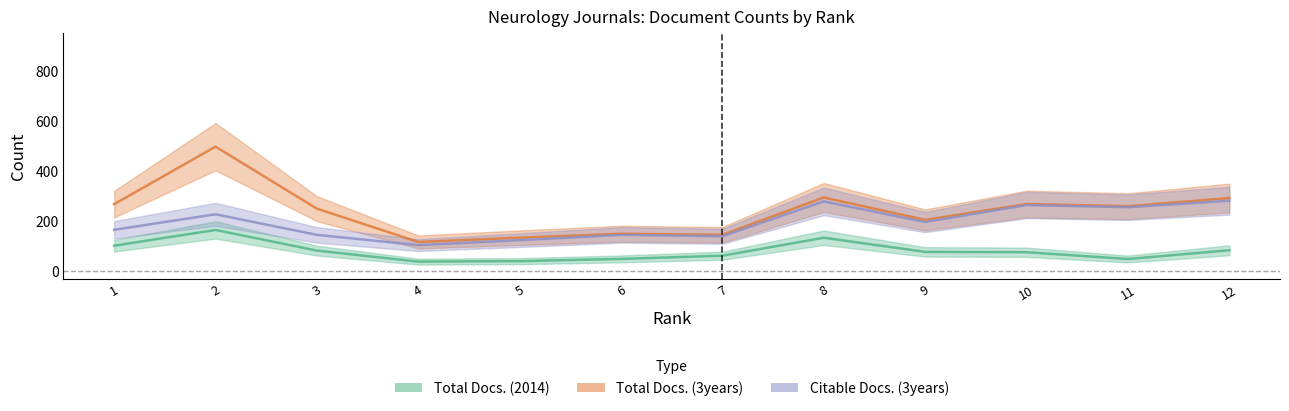

List the series in order of their overall mean, highest first.

Total Docs. (3years), Citable Docs. (3years), Total Docs. (2014)